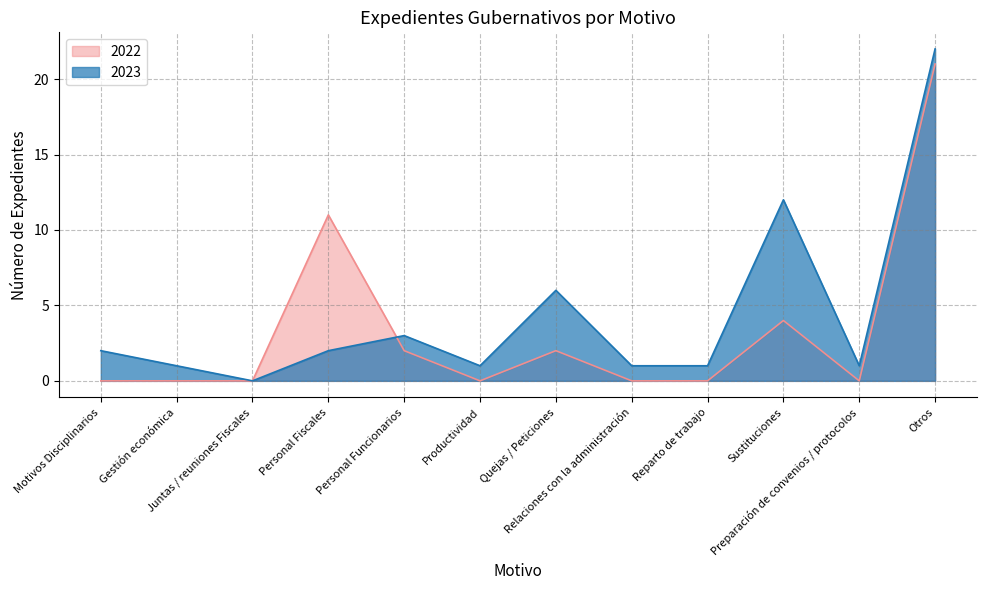

What is the sum of the 2022 values at Preparación de convenios / protocolos and Personal Fiscales?

11